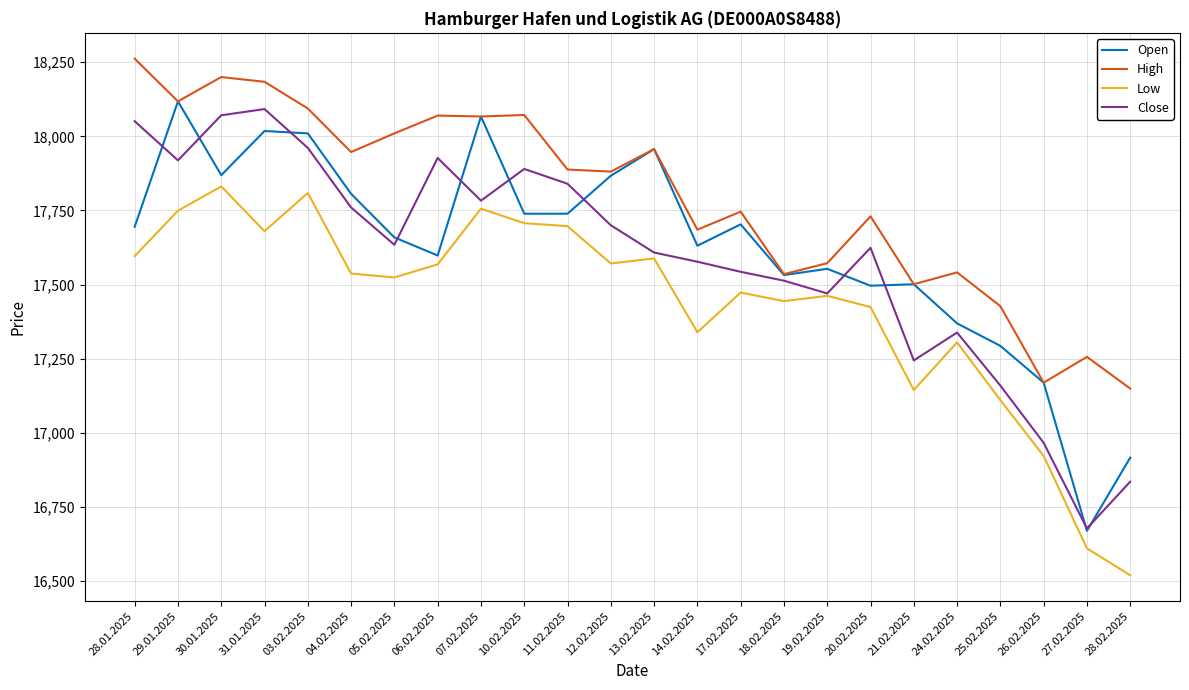

How many interior local peaks does the Close series have?

5